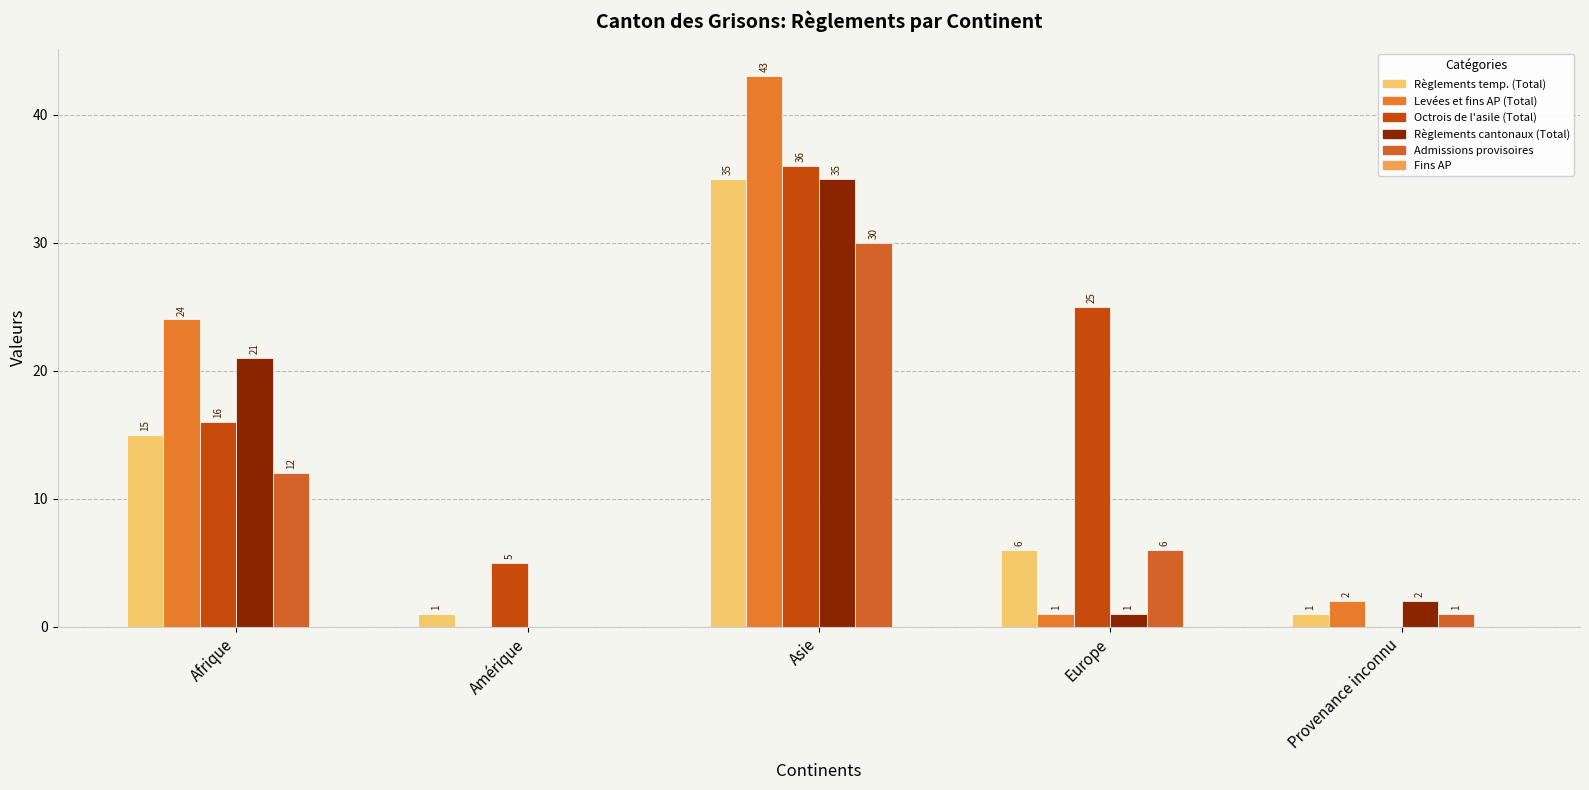

How many series are shown in this chart?

5